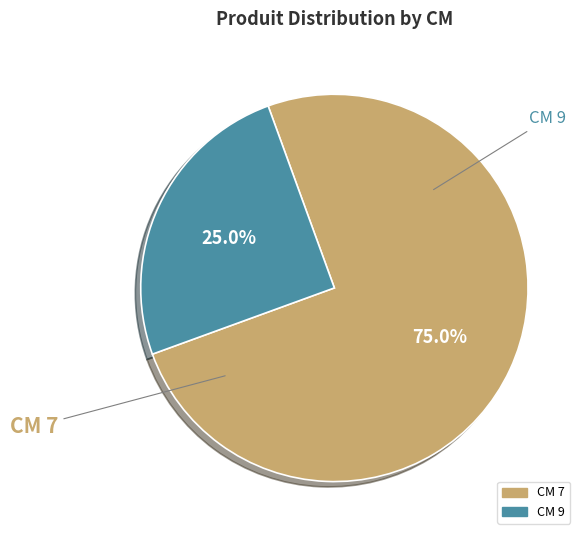

Which category accounts for the majority?

7